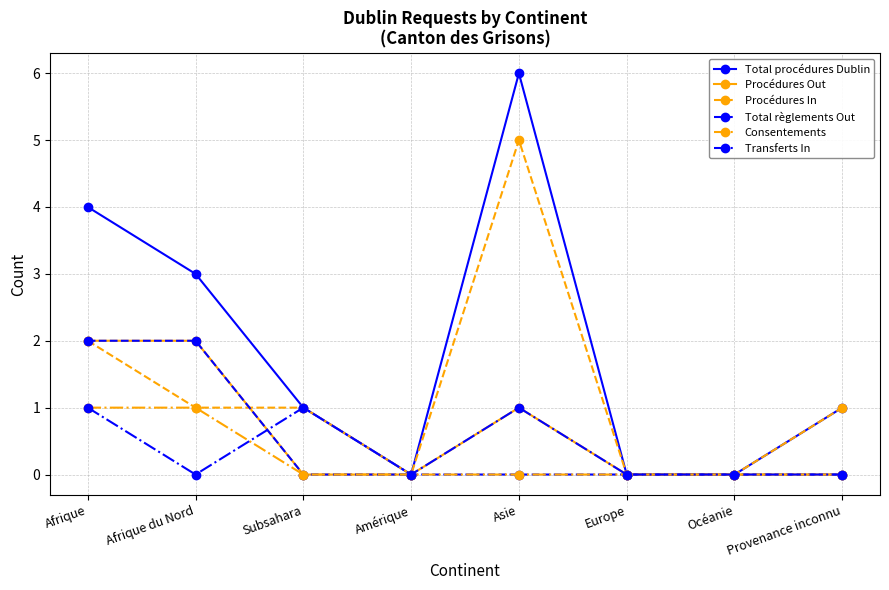

Reading right to left, what are all the values shown in this chart?

Total procédures Dublin: Provenance inconnu=1	Océanie=0	Europe=0	Asie=6	Amérique=0	Subsahara=1	Afrique du Nord=3	Afrique=4
Procédures Out: Provenance inconnu=0	Océanie=0	Europe=0	Asie=1	Amérique=0	Subsahara=0	Afrique du Nord=2	Afrique=2
Procédures In: Provenance inconnu=1	Océanie=0	Europe=0	Asie=5	Amérique=0	Subsahara=1	Afrique du Nord=1	Afrique=2
Total règlements Out: Provenance inconnu=0	Océanie=0	Europe=0	Asie=0	Amérique=0	Subsahara=0	Afrique du Nord=2	Afrique=2
Consentements: Provenance inconnu=0	Océanie=0	Europe=0	Asie=0	Amérique=0	Subsahara=0	Afrique du Nord=1	Afrique=1
Transferts In: Provenance inconnu=0	Océanie=0	Europe=0	Asie=1	Amérique=0	Subsahara=1	Afrique du Nord=0	Afrique=1